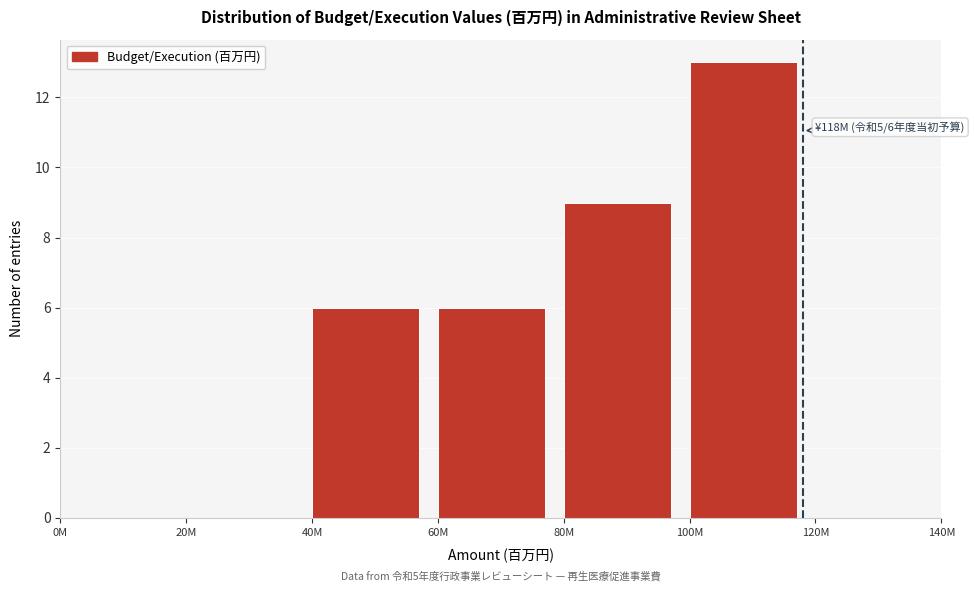

Reading left to right, transcribe all the data shown in this chart.

0M=0	20M=0	40M=6	60M=6	80M=9	100M=13	120M=0